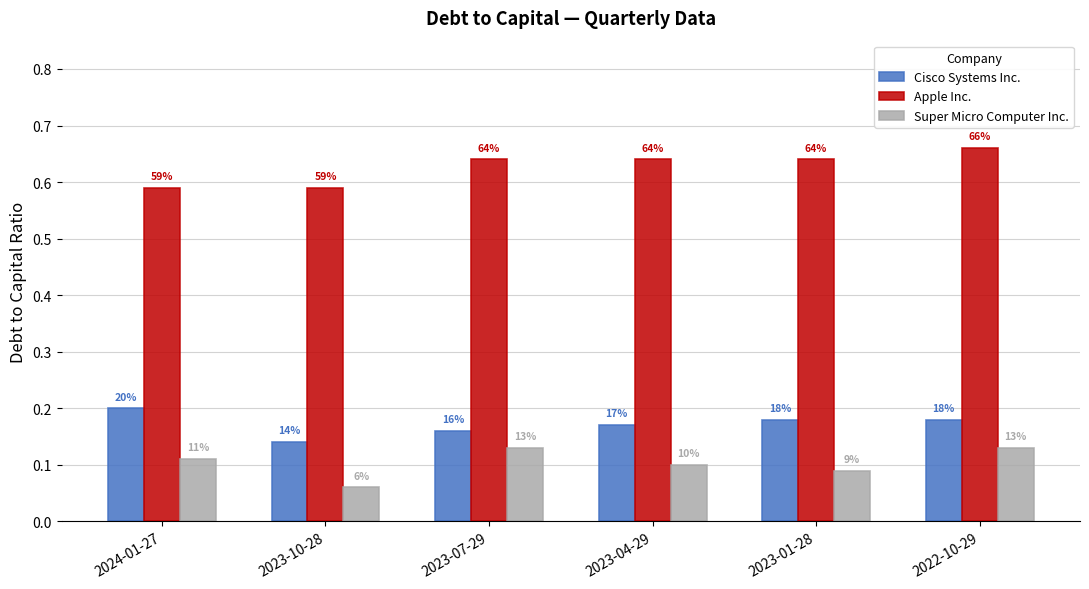

What is the highest value of the Cisco Systems Inc. series?

0.2